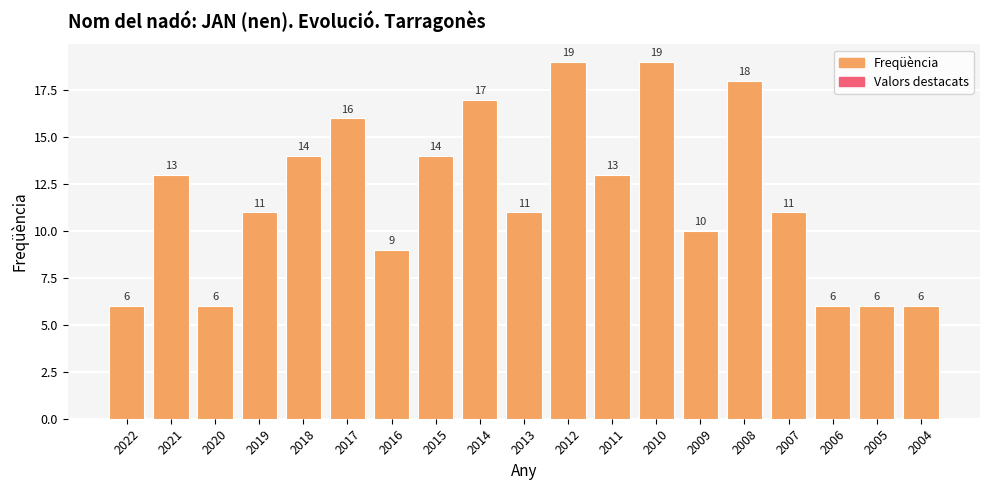

List the labels in order of value, smallest first.

2022, 2020, 2006, 2005, 2004, 2016, 2009, 2019, 2013, 2007, 2021, 2011, 2018, 2015, 2017, 2014, 2008, 2012, 2010